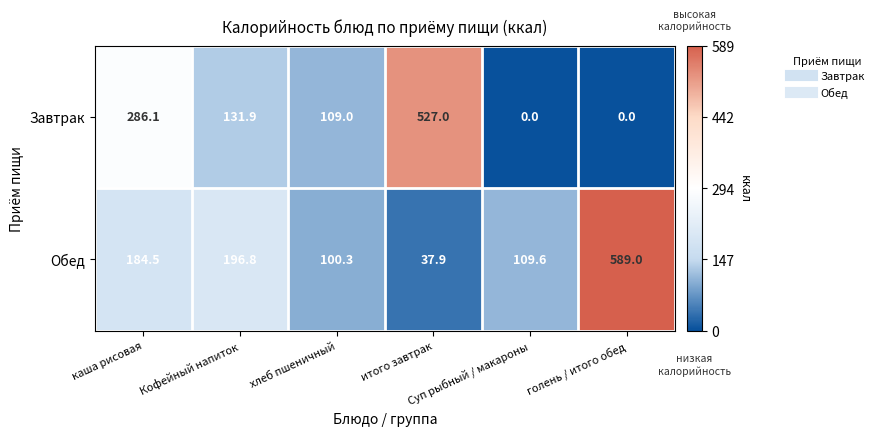

At Суп рыбный / макароны, list the series in order from smallest to largest.

Завтрак, Обед